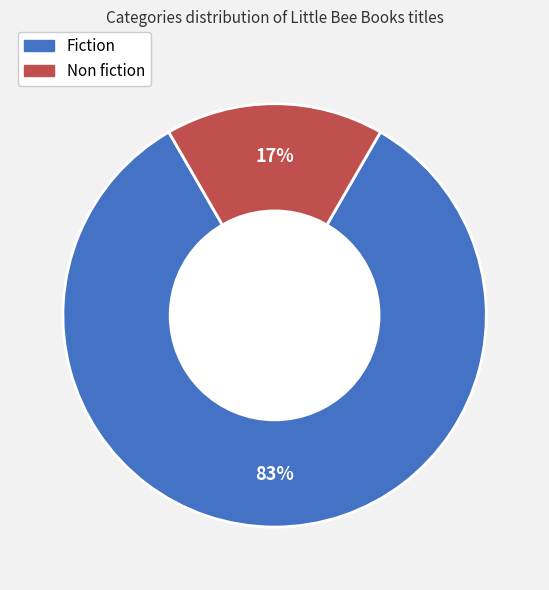

What percentage is the Fiction slice, to the nearest percent?

83%